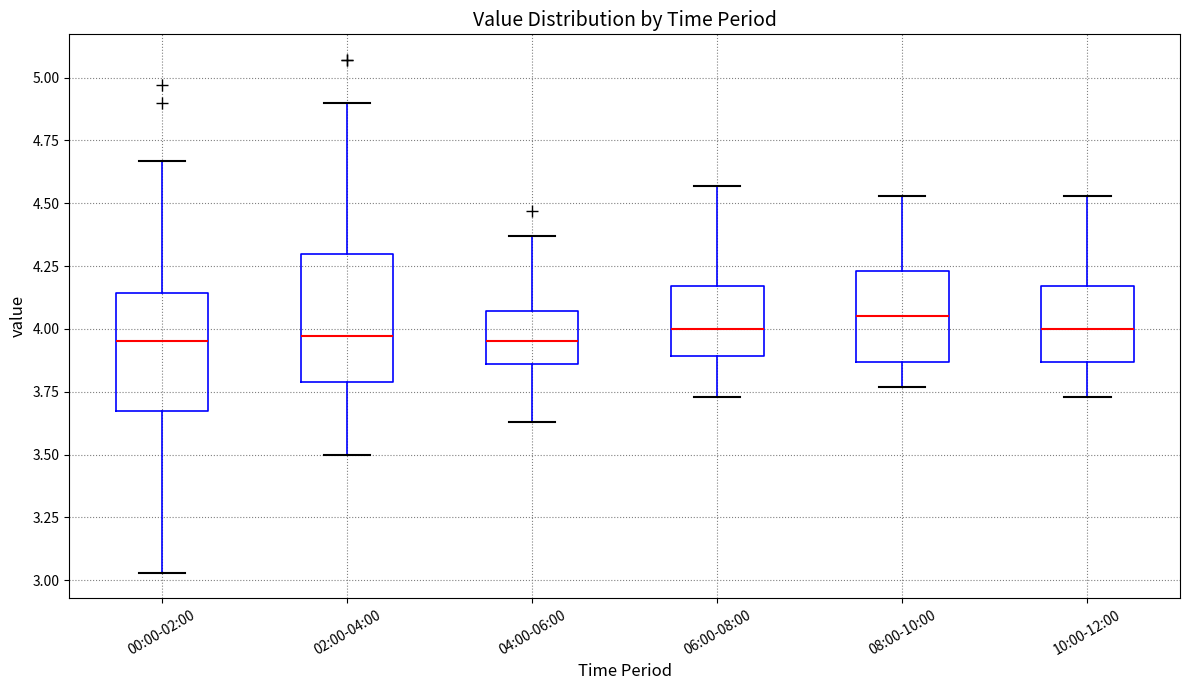

Where does the upper whisker of the box for 00:00-02:00 end on the y-axis? The values are not printed on the chart, so give them approximately, as read against the axis.

4.65